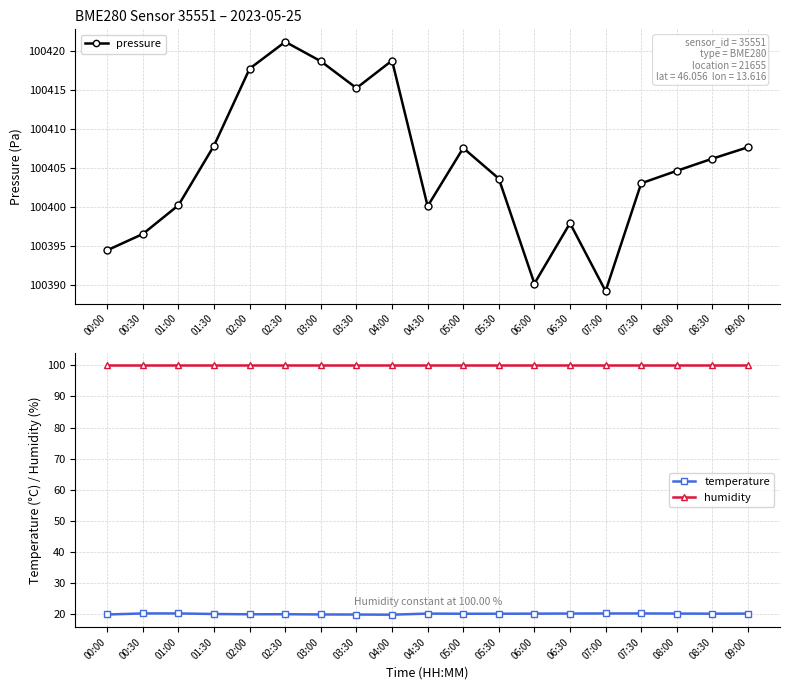

True or false: humidity has more than 0 interior local peaks.

False